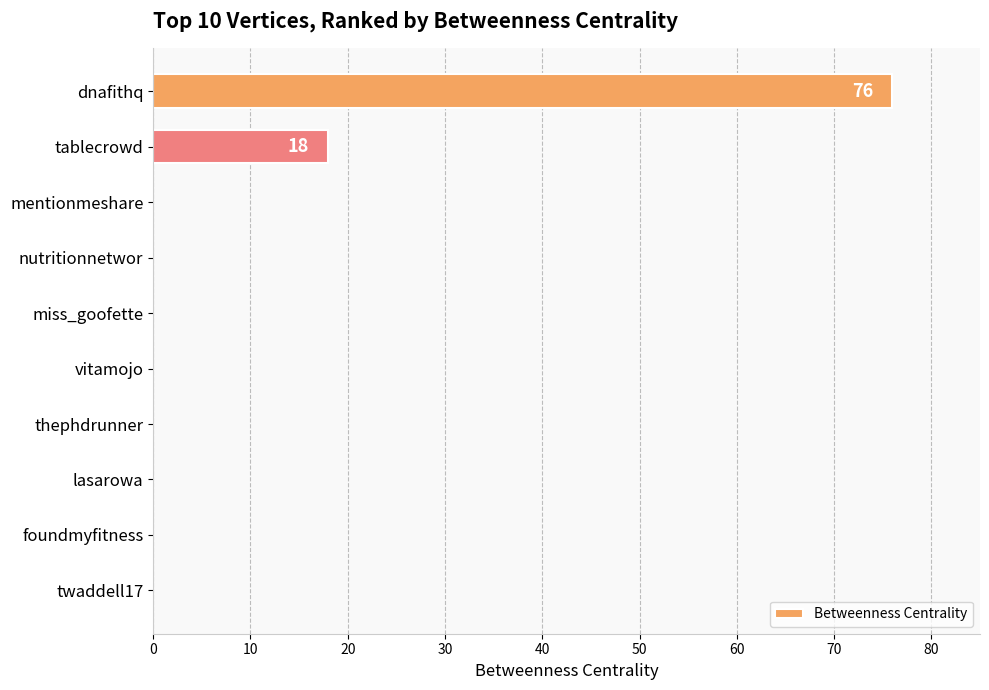

How many categories are shown in the chart?

10